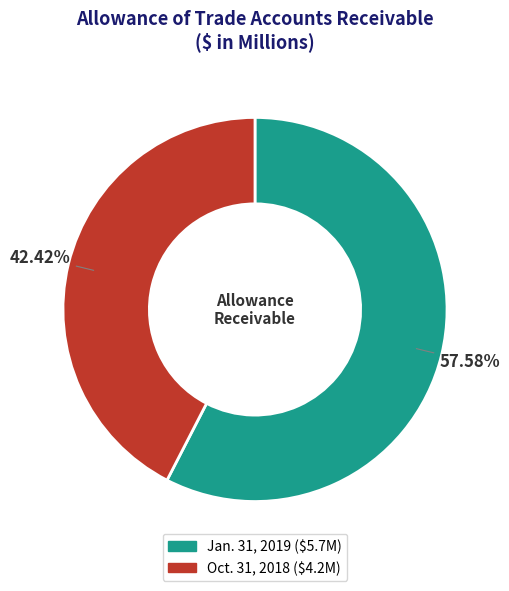

Is it true that Jan. 31, 2019 is 48% of the pie?

False